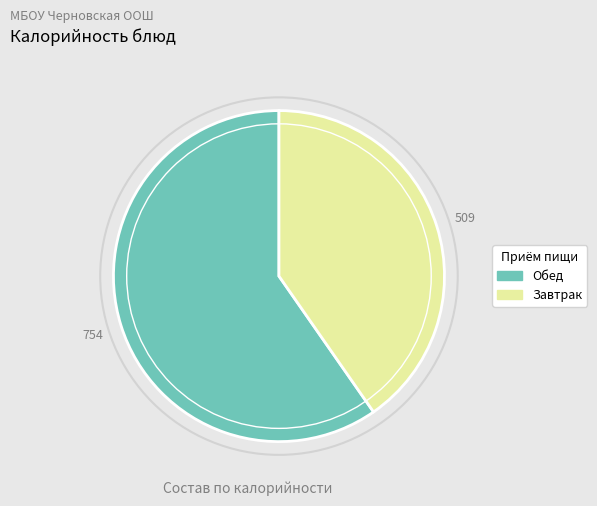

Is there any slice that represents more than half of the pie?

Yes